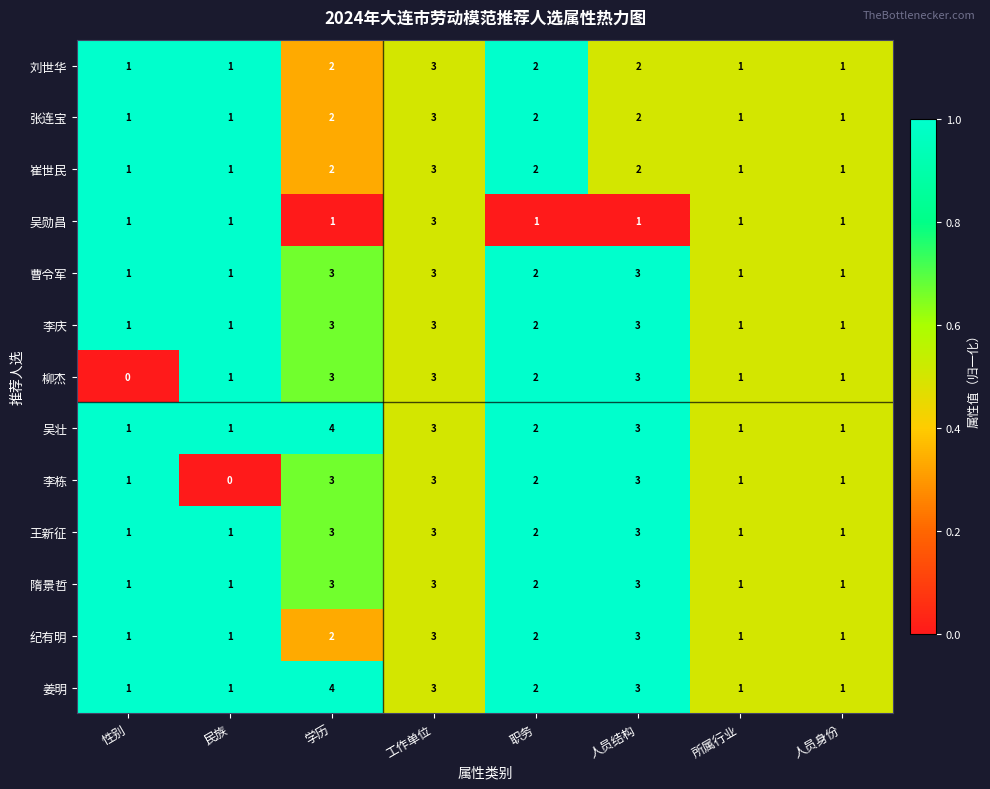

What is the sum of the 姜明 values at 民族 and 学历?

5